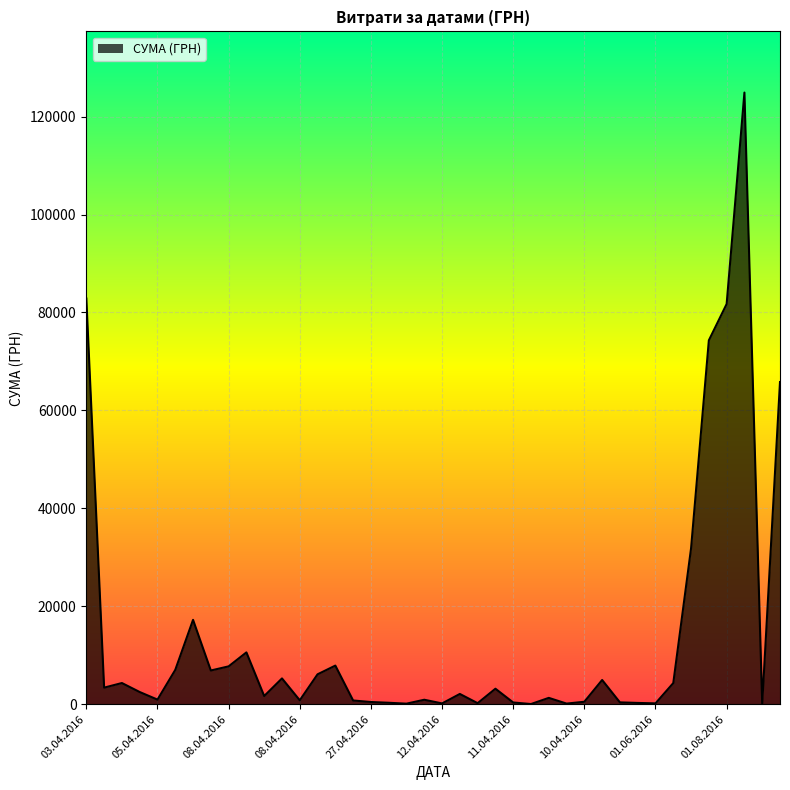

What is the maximum value shown in the chart?

124904.8